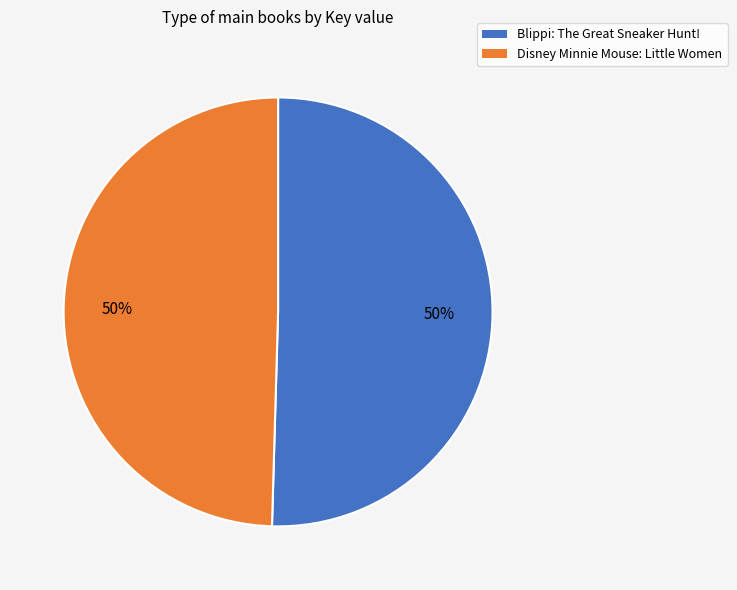

The Blippi: The Great Sneaker Hunt! slice represents 44% of the pie. True or false?

False